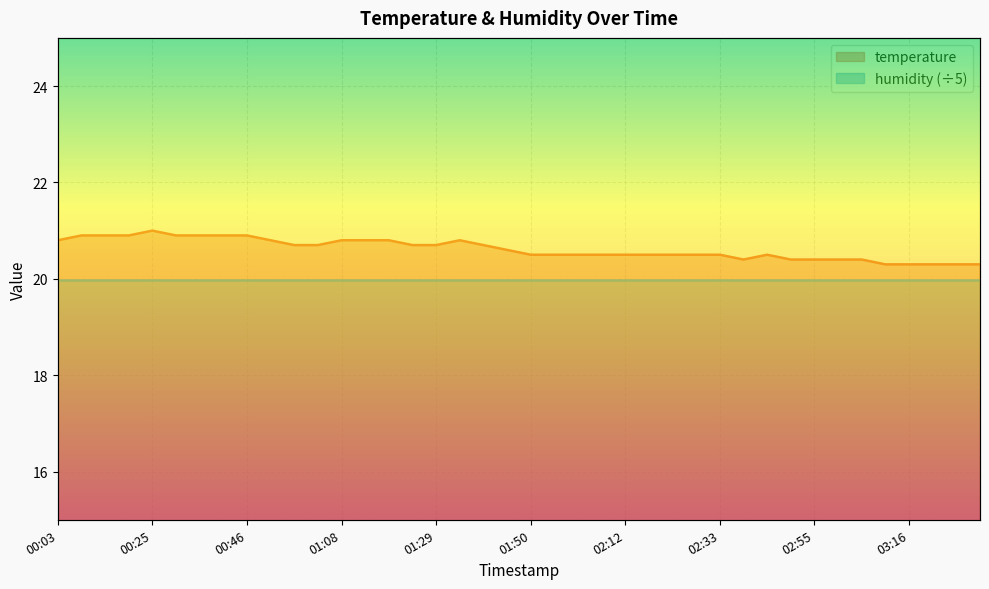

What is the sum of all values?

824.7